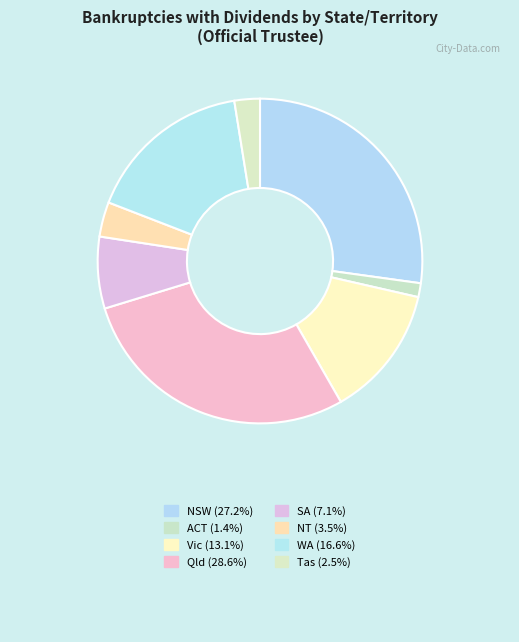

What is the smallest slice in the pie chart?

ACT